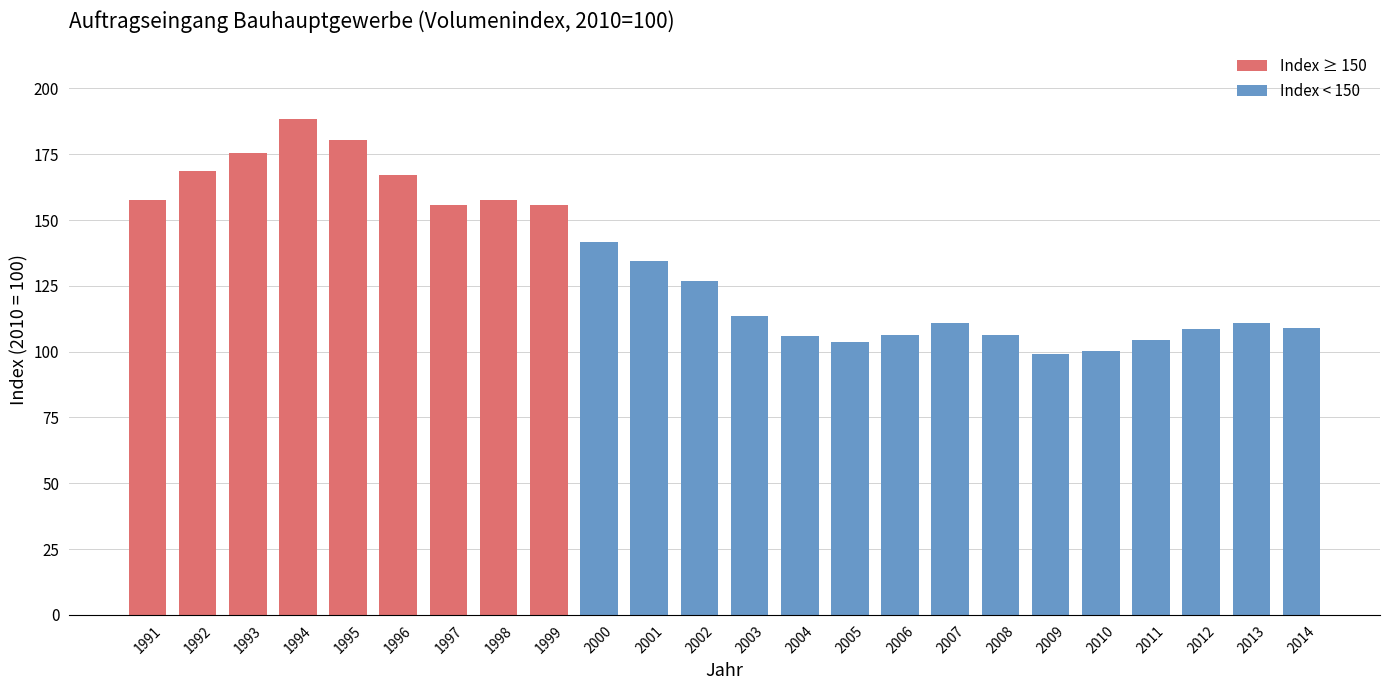

Which has a higher value, 2011 or 2001?

2001